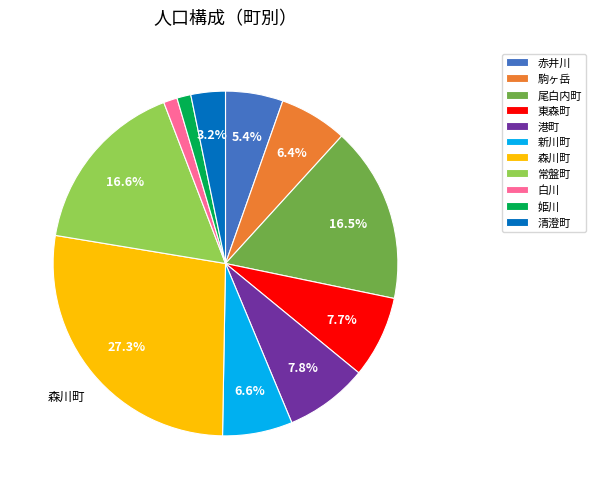

Between 新川町 and 常盤町, which is larger?

常盤町